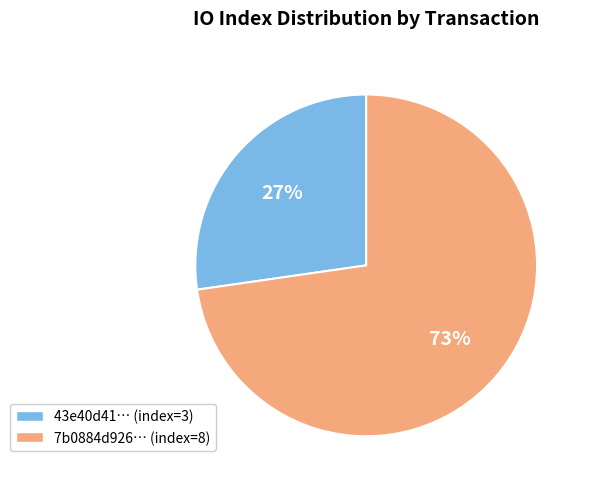

To the nearest percent, what is the average slice percentage?

50%